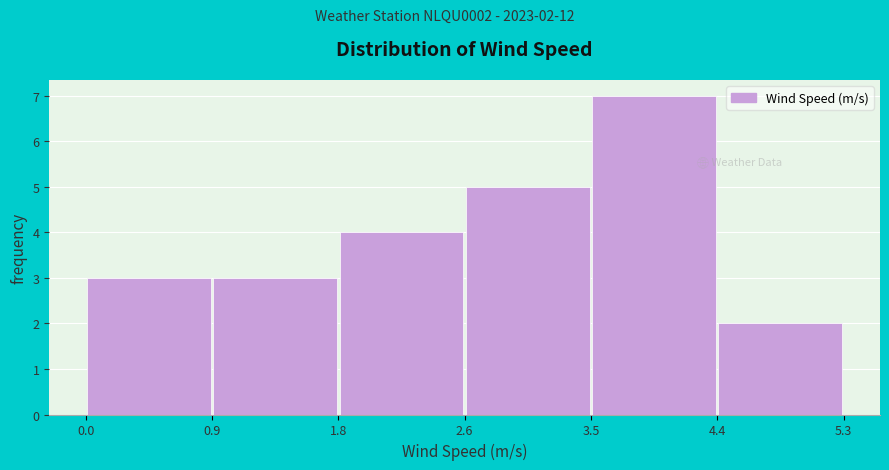

Over which range of the x-axis is the bar tallest?

3.5 to 4.4